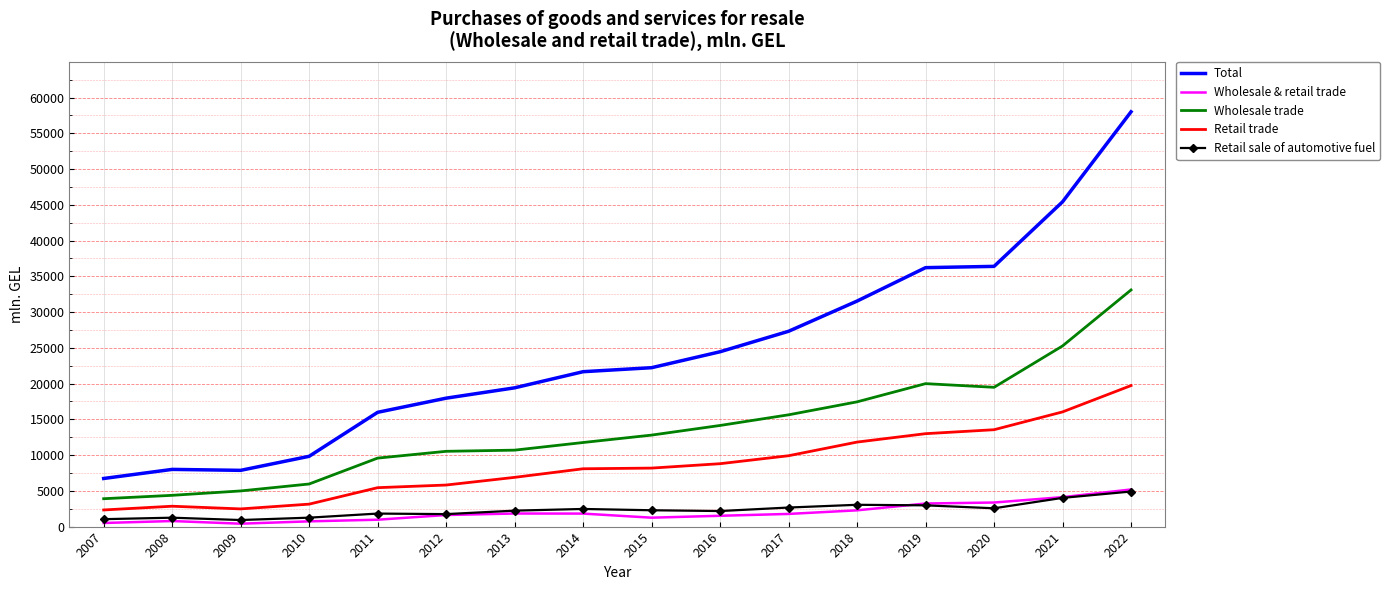

True or false: Wholesale trade and Retail trade intersect in this chart.

False